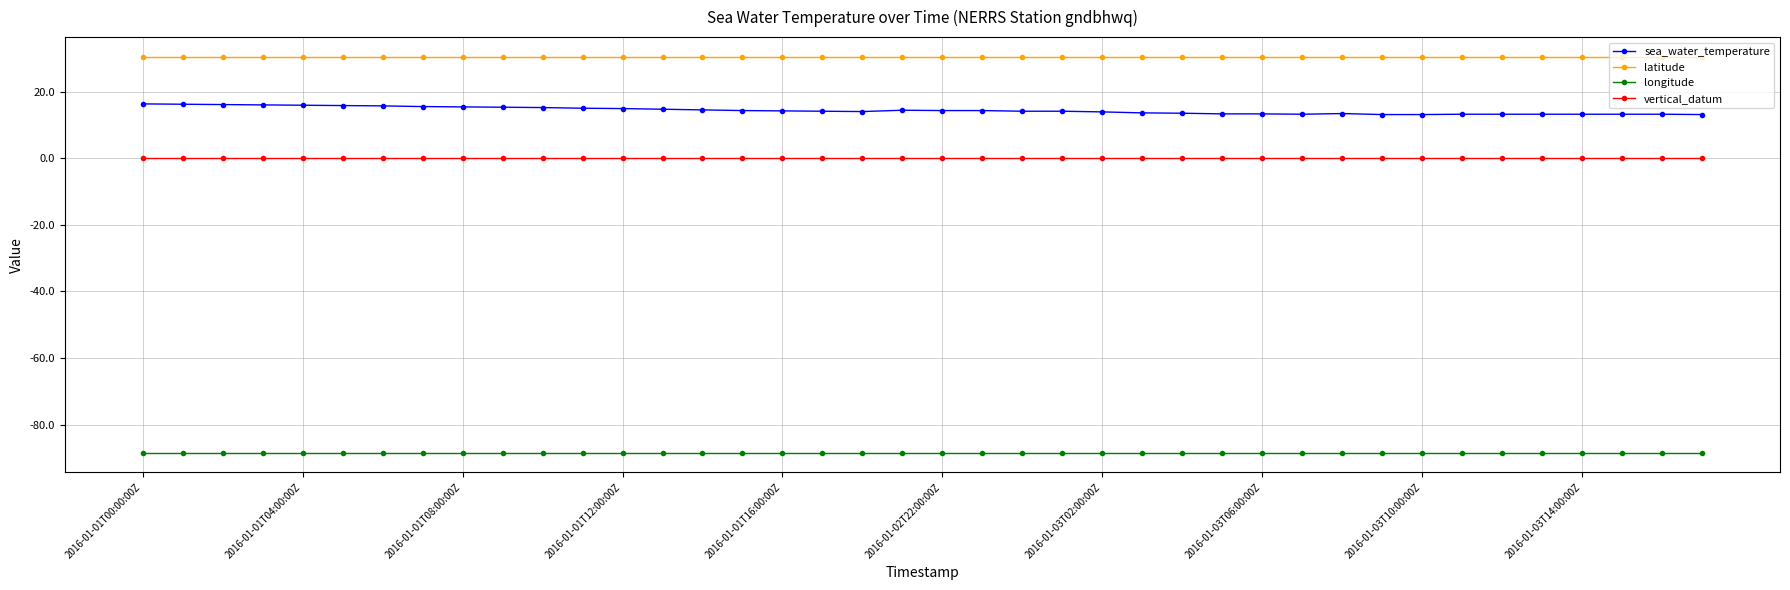

What is the difference between the second highest and second lowest values in the sea_water_temperature series?

3.1